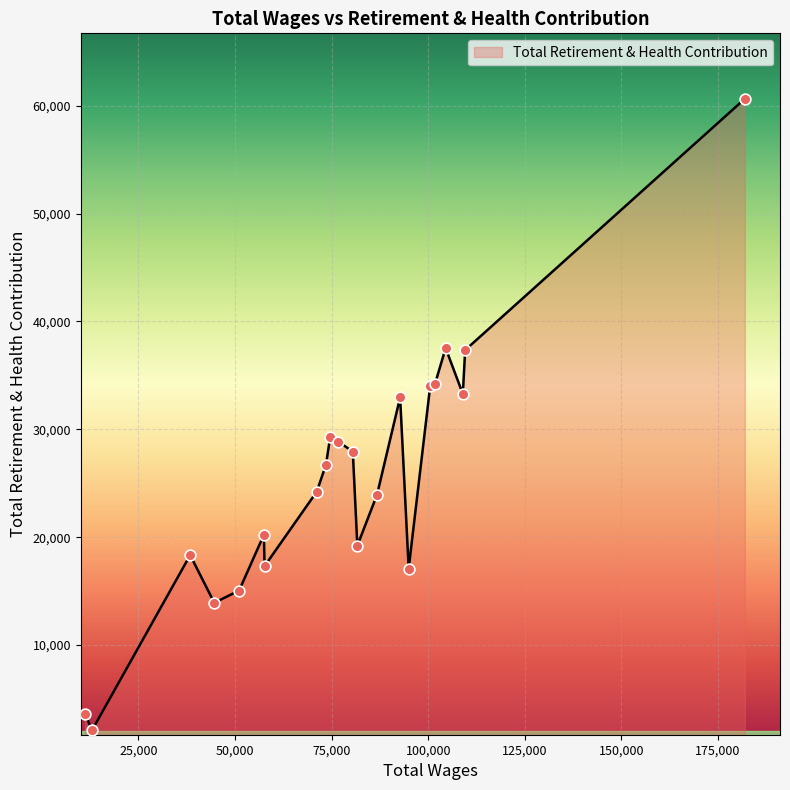

What is the greatest value displayed?

60647